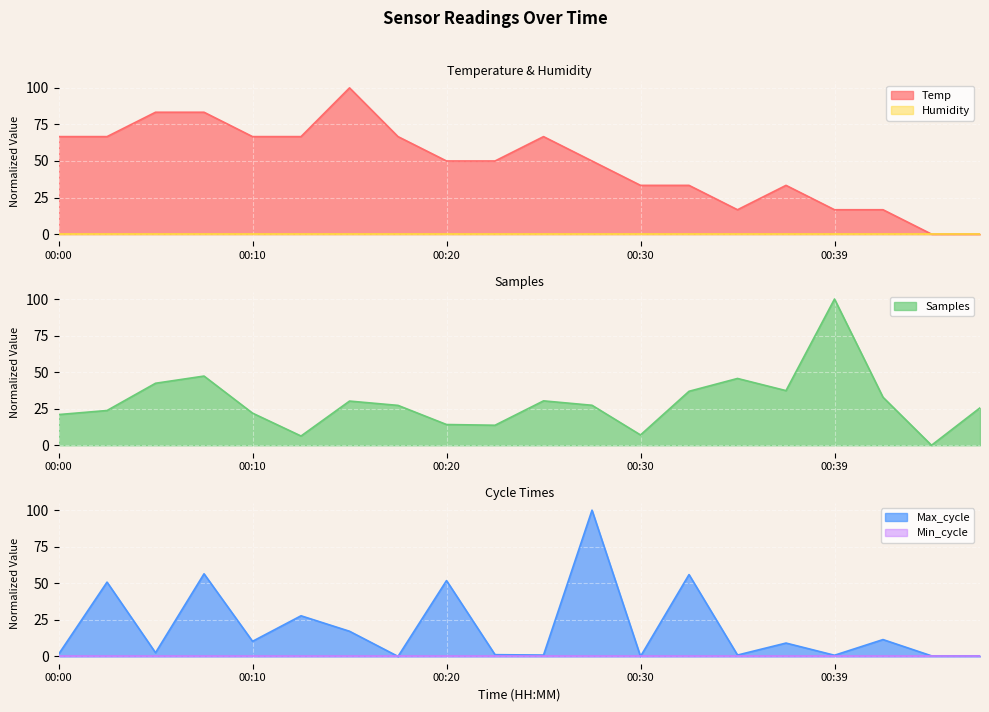

Between 00:22 and 00:47, which series saw the biggest shift?

Temp